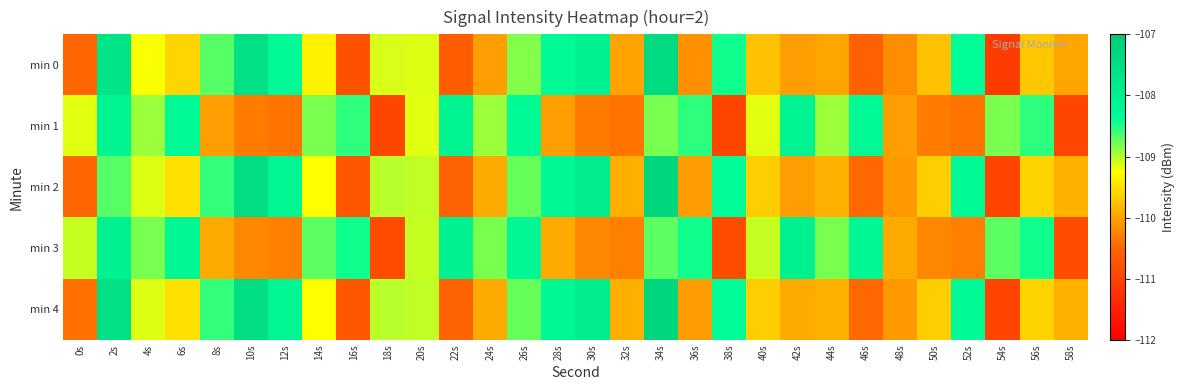

Which has a higher value, 28s or 24s?

28s